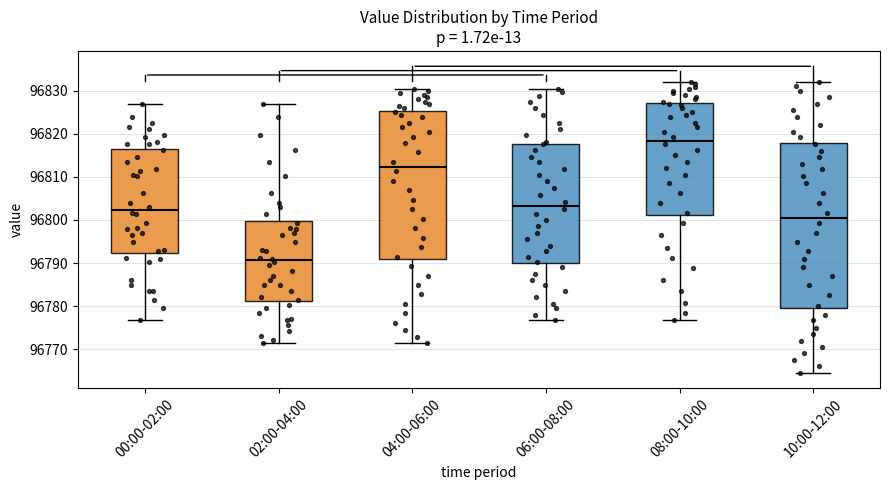

Reading left to right, transcribe this box plot: for each box, give where its median line is, the range the box spans, and where its two whiskers end, as read against the y-axis. The values are not printed on the chart, so give them approximately, as read against the axis.

00:00-02:00: median 96802, box 96792 to 96817, whiskers 96777 to 96827
02:00-04:00: median 96791, box 96781 to 96800, whiskers 96772 to 96827
04:00-06:00: median 96812, box 96791 to 96825, whiskers 96772 to 96831
06:00-08:00: median 96803, box 96790 to 96818, whiskers 96777 to 96831
08:00-10:00: median 96818, box 96801 to 96827, whiskers 96777 to 96832
10:00-12:00: median 96800, box 96780 to 96818, whiskers 96765 to 96832